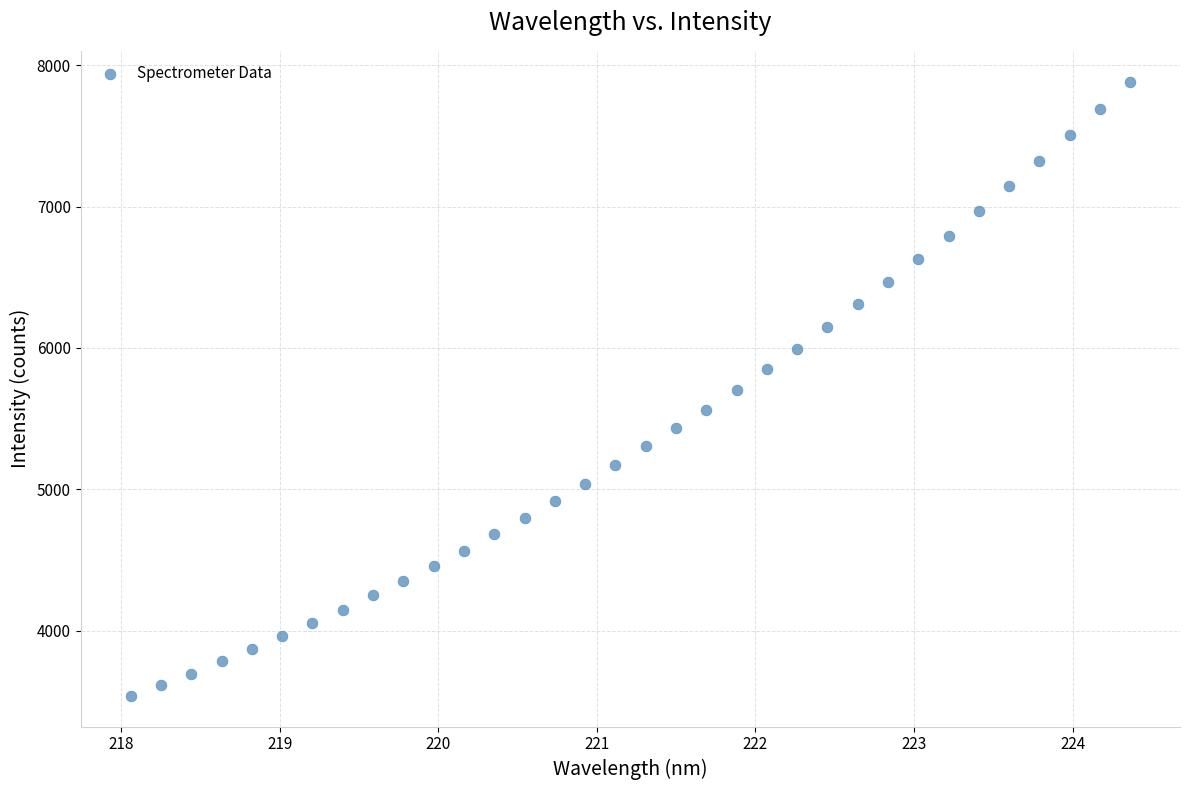

What is the range of Y values (max minus min)?

4347.5